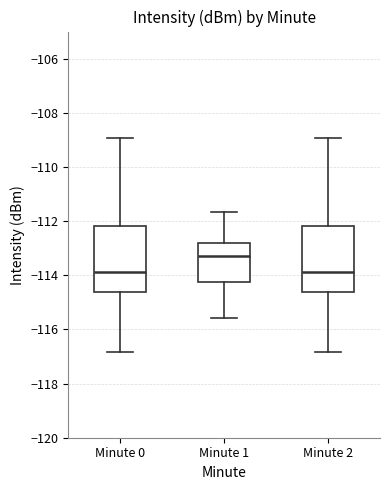

Reading left to right, transcribe this box plot: for each box, give where its median line is, the range the box spans, and where its two whiskers end, as read against the y-axis. The values are not printed on the chart, so give them approximately, as read against the axis.

Minute 0: median -113.8, box -114.6 to -112.2, whiskers -116.8 to -109.0
Minute 1: median -113.2, box -114.2 to -112.8, whiskers -115.6 to -111.6
Minute 2: median -113.8, box -114.6 to -112.2, whiskers -116.8 to -109.0